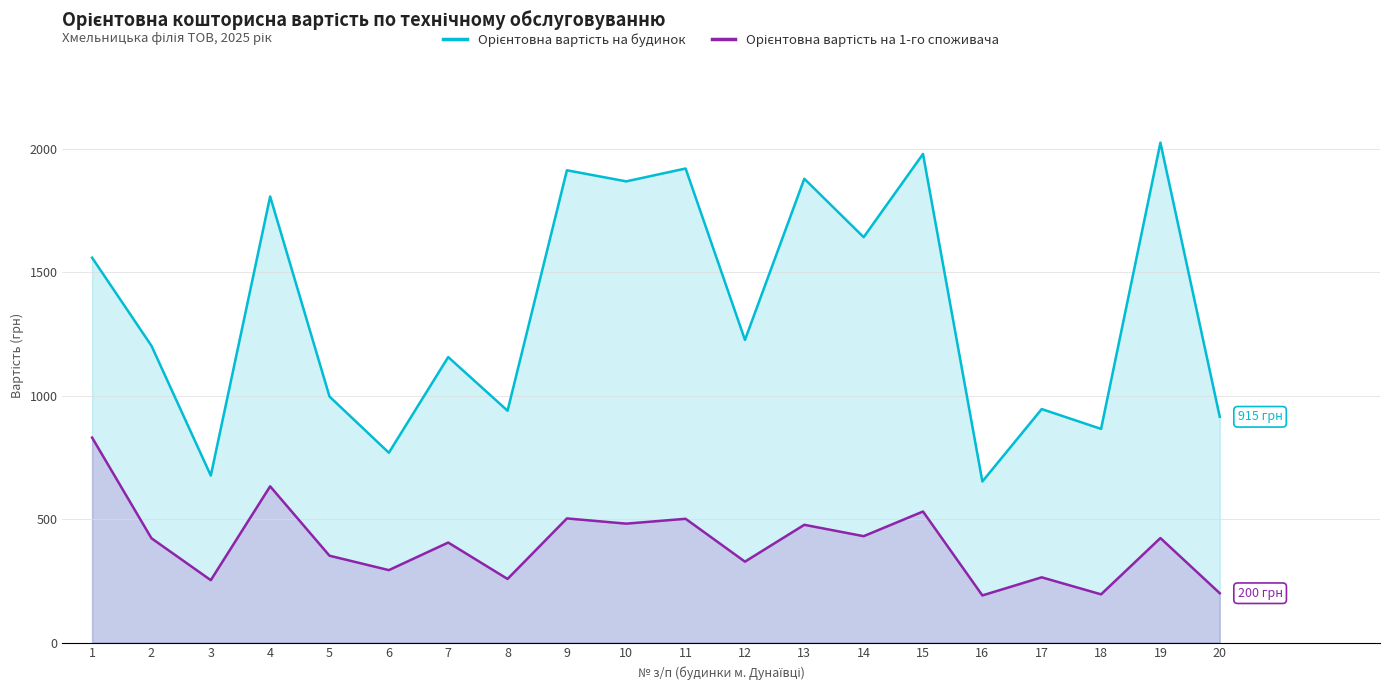

At how many categories does at least one series exceed 525?

20